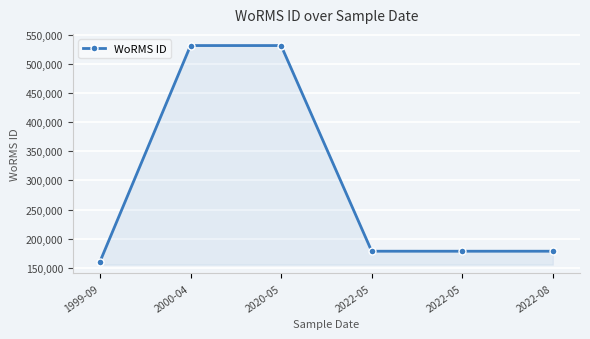

What is the label of the 2nd point from the right?

2022-05